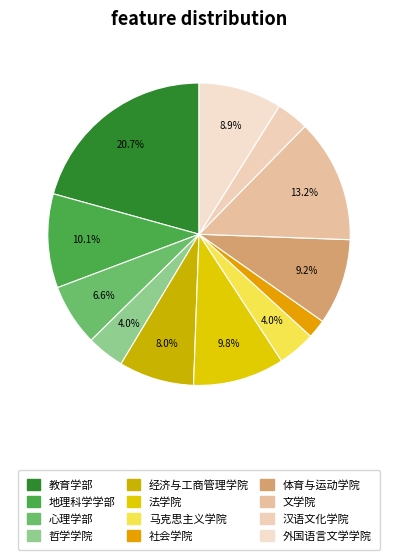

To the nearest percent, what is the combined percentage of 外国语言文学学院 and 心理学部?

16%